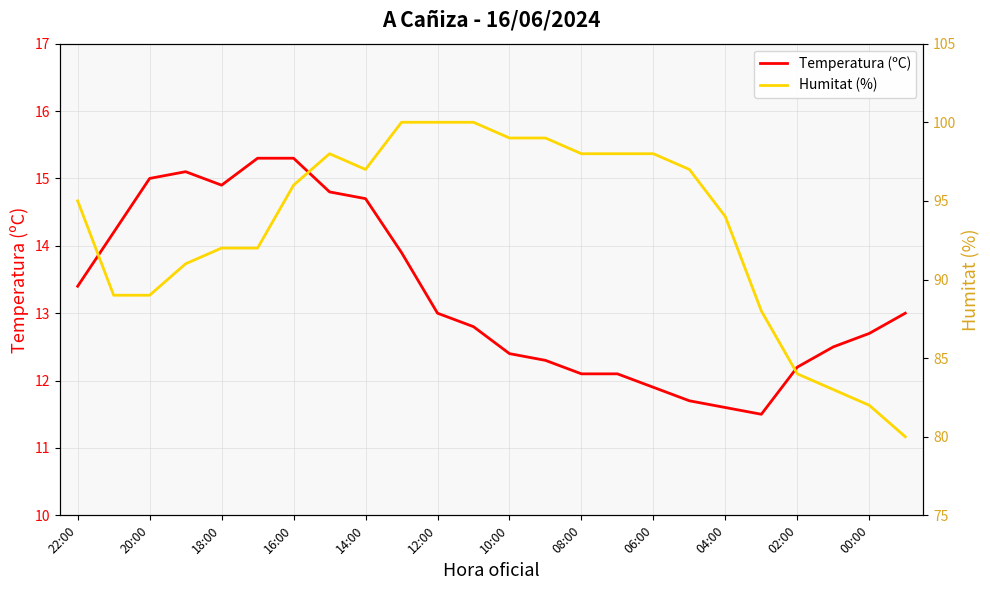

What is the highest value of the Temperatura (ºC) series?

15.3